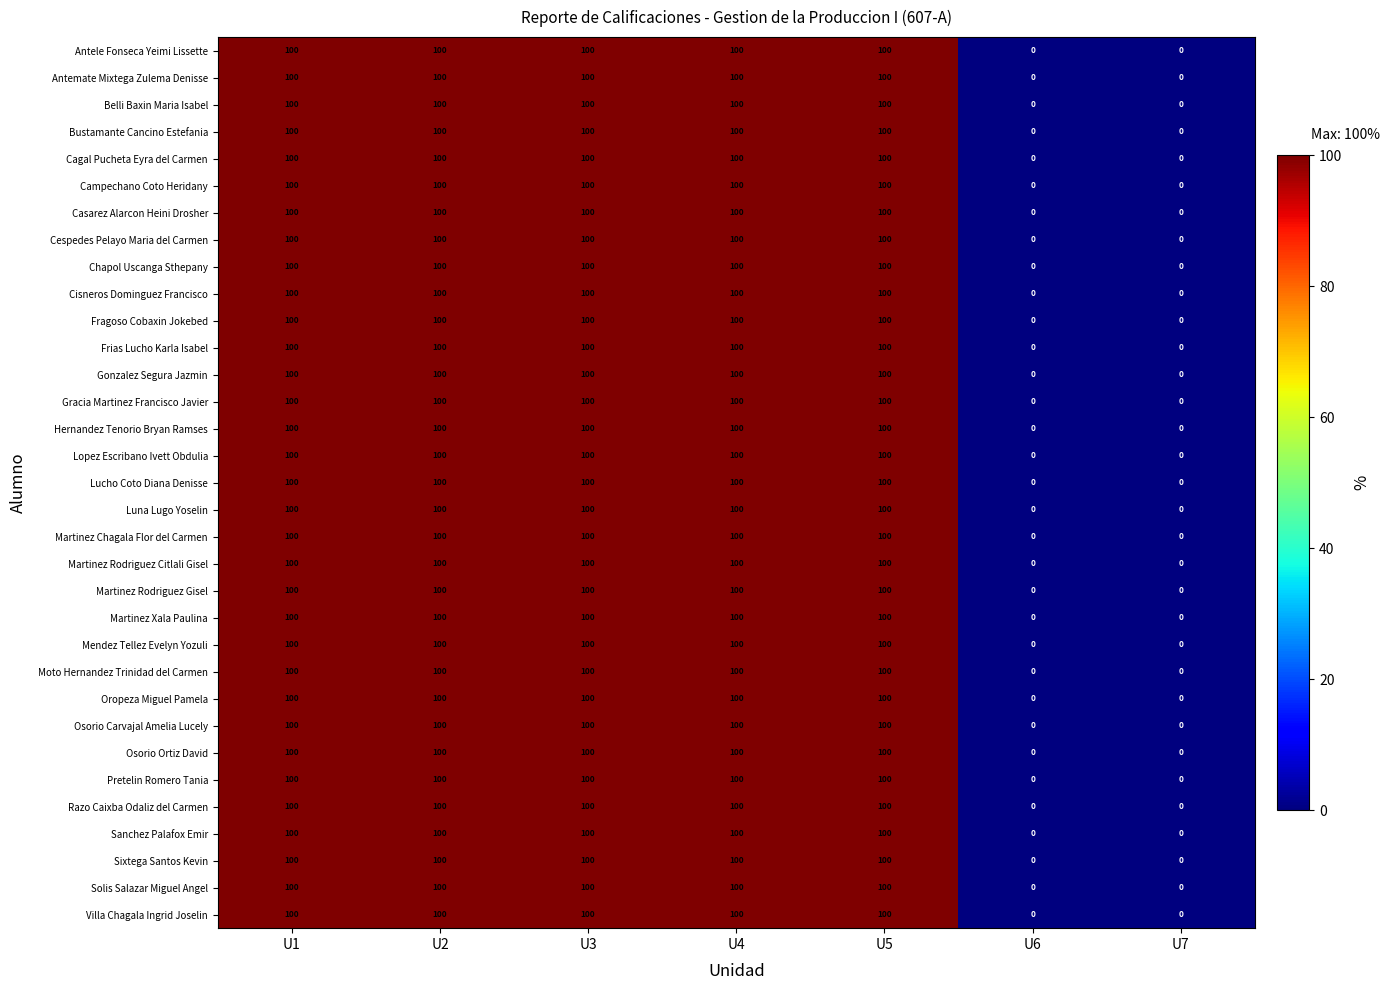

What is the greatest value displayed?

100